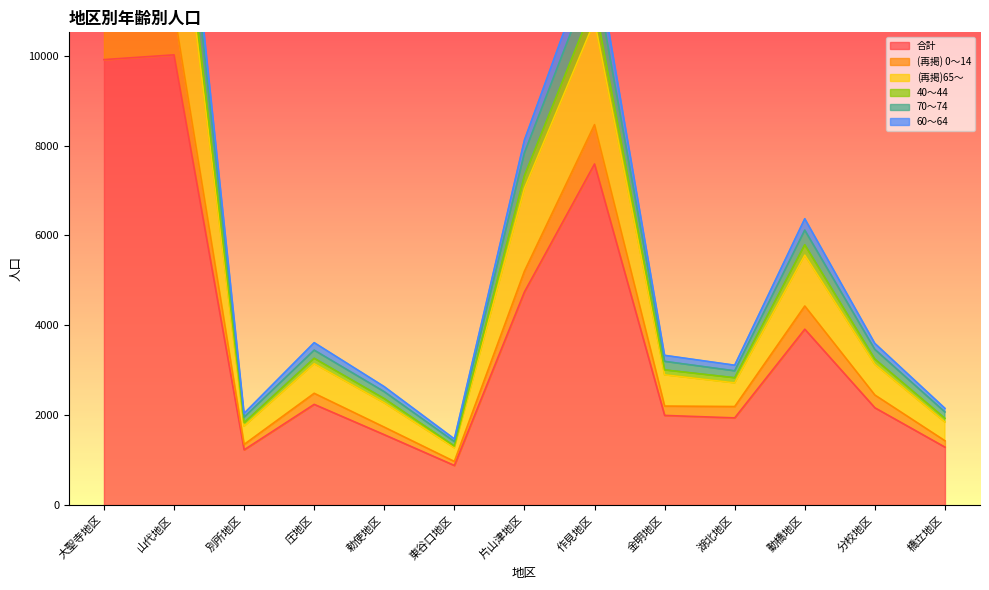

What is the maximum value for (再掲)65～?

16235